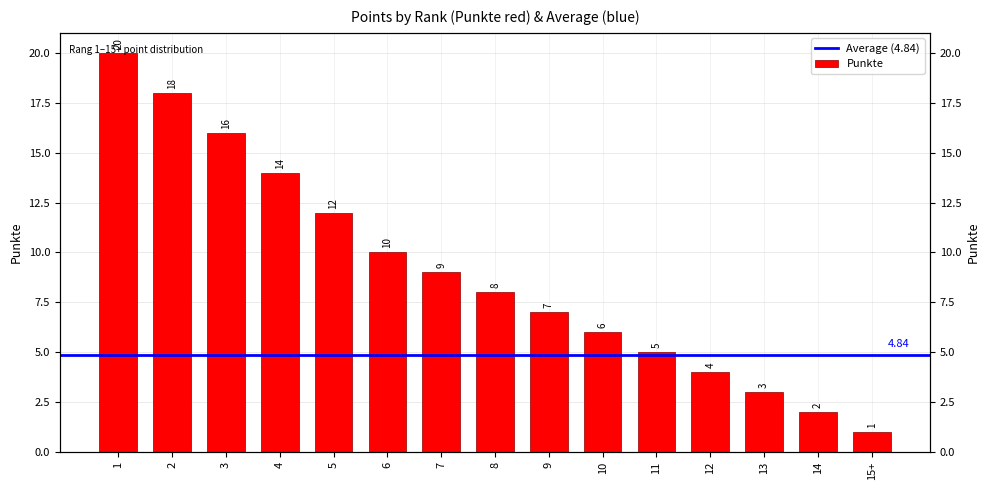

Are the bars horizontal?

No